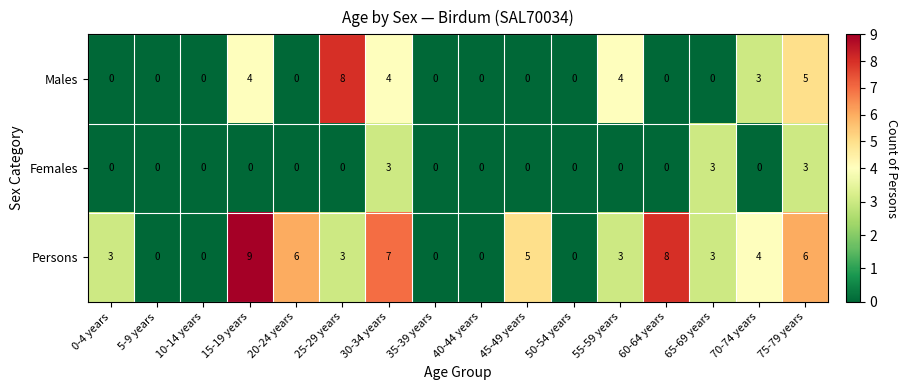

List the series in order of their peak value, lowest first.

Females, Males, Persons